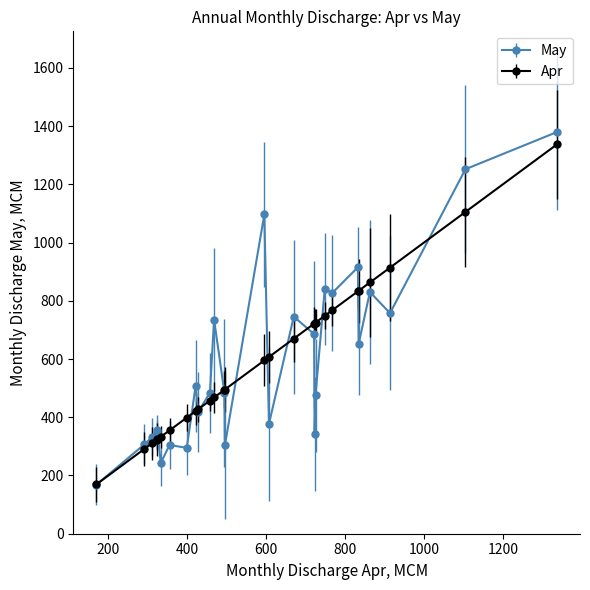

Which series has the largest range (max minus min)?

May